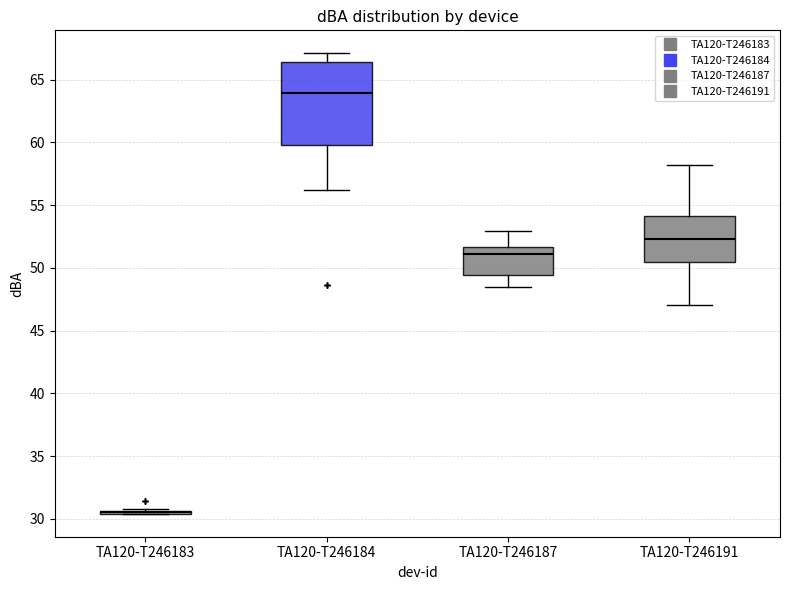

Reading left to right, read every box against the y-axis: the position of its median line, the range the box covers, and the ends of its whiskers. The values are not printed on the chart, so give them approximately, as read against the axis.

TA120-T246183: box collapsed to a line at 30.5, whiskers 30.5 to 31.0
TA120-T246184: median 64.0, box 60.0 to 66.5, whiskers 56.0 to 67.0
TA120-T246187: median 51.0, box 49.5 to 51.5, whiskers 48.5 to 53.0
TA120-T246191: median 52.5, box 50.5 to 54.0, whiskers 47.0 to 58.0